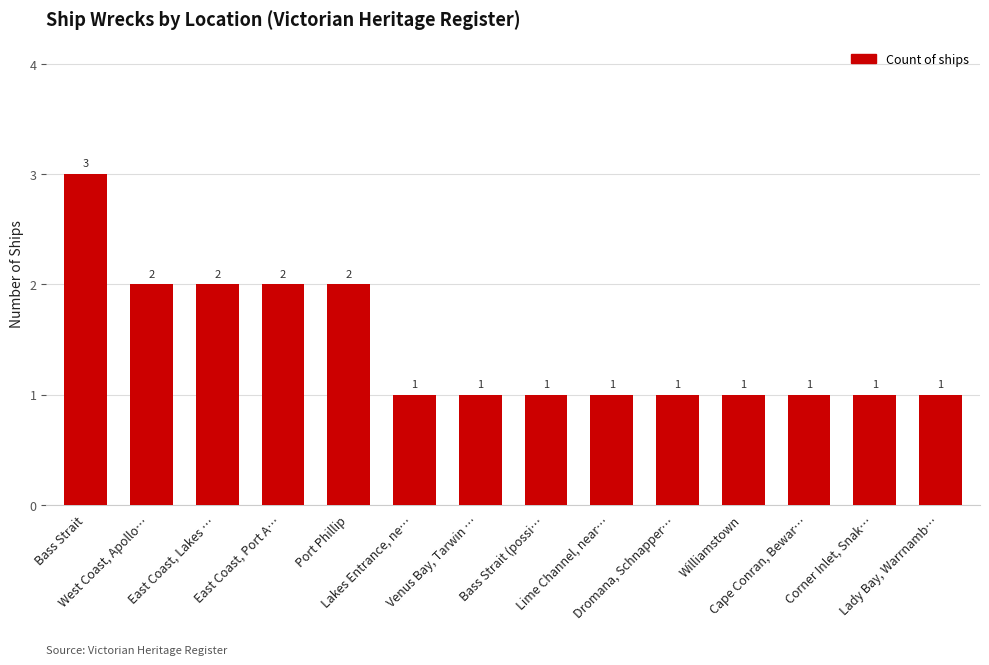

What is the maximum value shown in the chart?

3